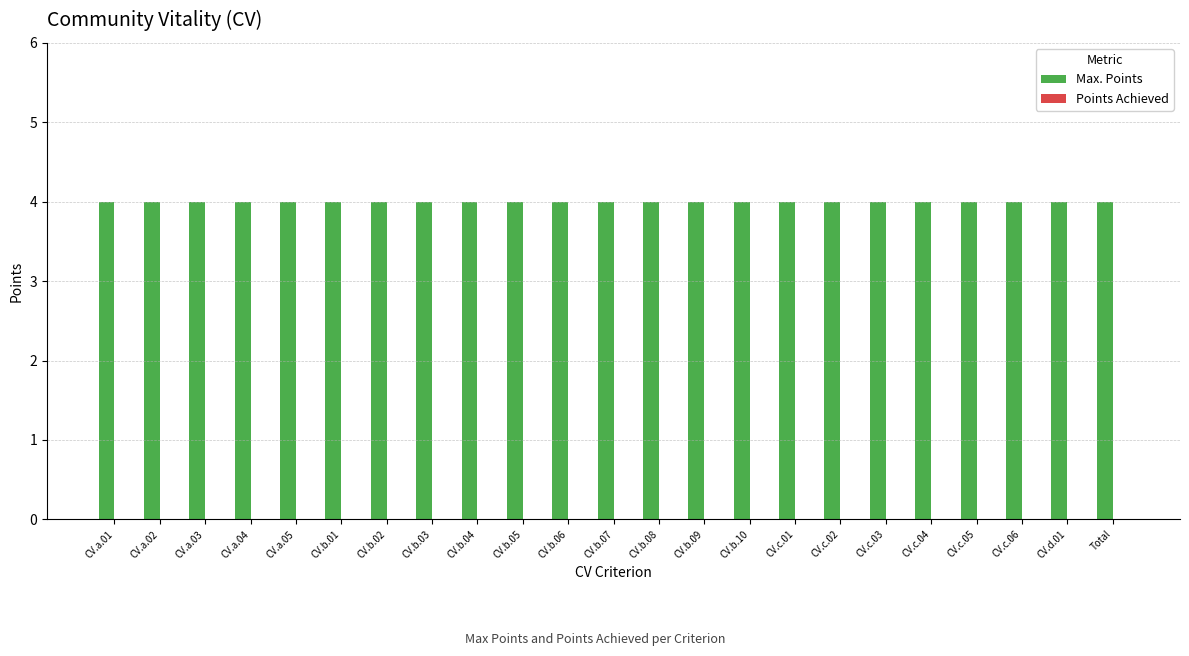

Which has a higher value, CV.a.05 or CV.a.02?

CV.a.05